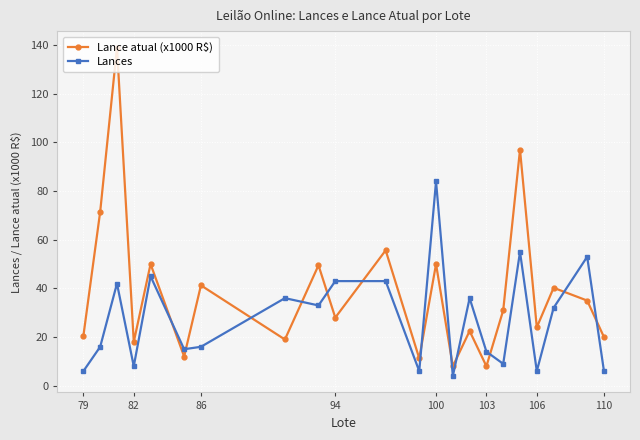

After their last crossing, which series has the higher values: Lances or Lance atual (x1000 R$)?

Lance atual (x1000 R$)